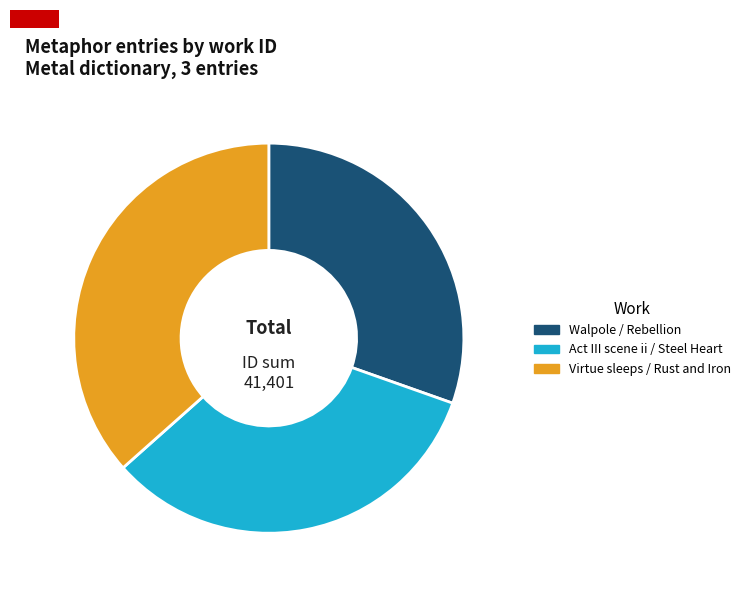

Do Virtue sleeps / Rust and Iron and Act III scene ii / Steel Heart together represent more than half of the pie?

Yes